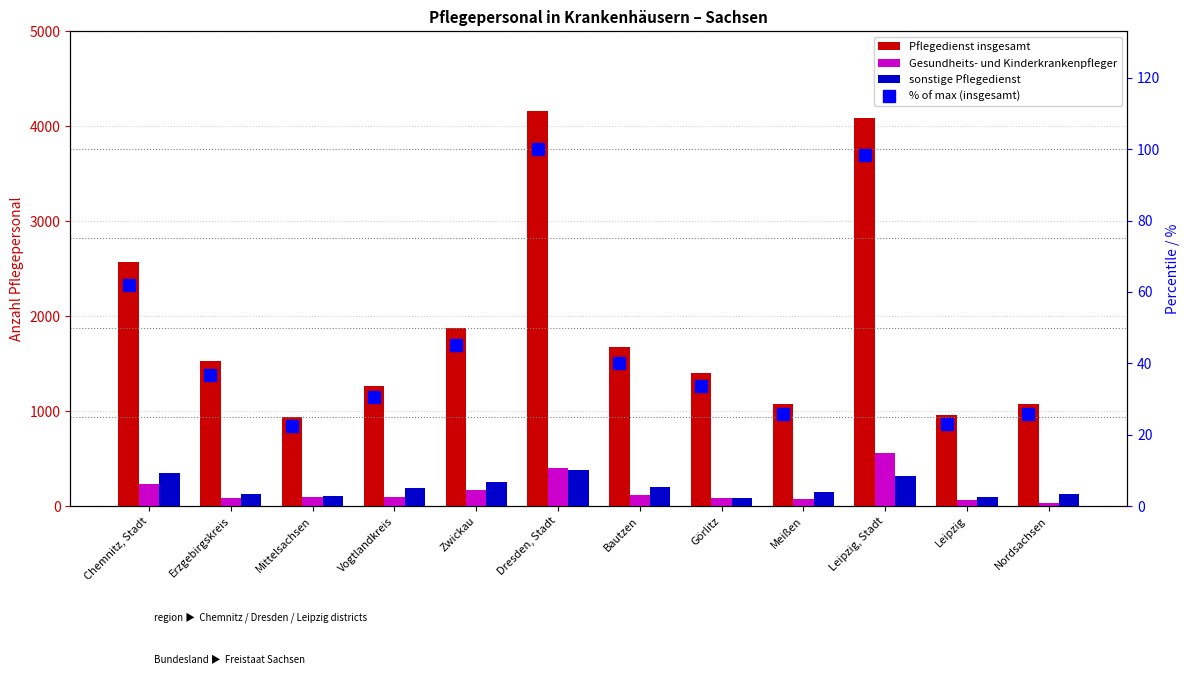

What is the spread (max minus min) of values at Vogtlandkreis?

1239.5